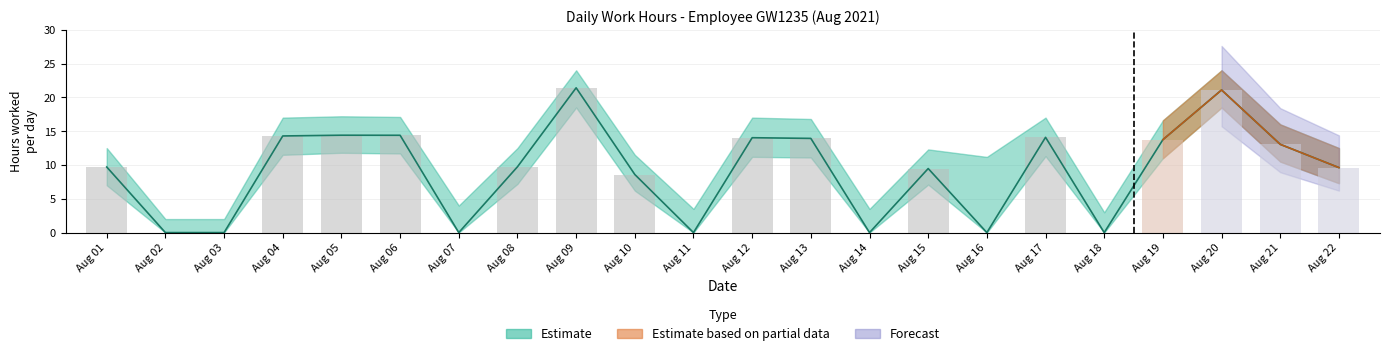

What is the highest value of the Regular Hours series?

21.4